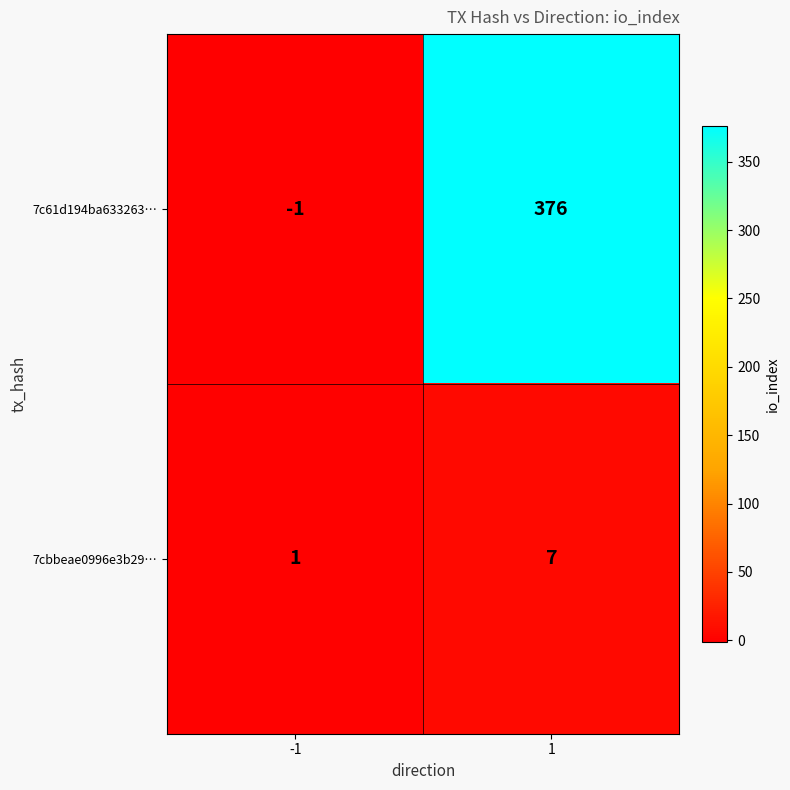

Reading right to left, what are all the values shown in this chart?

7c61d194ba633263…: 376	-1
7cbbeae0996e3b29…: 7	1